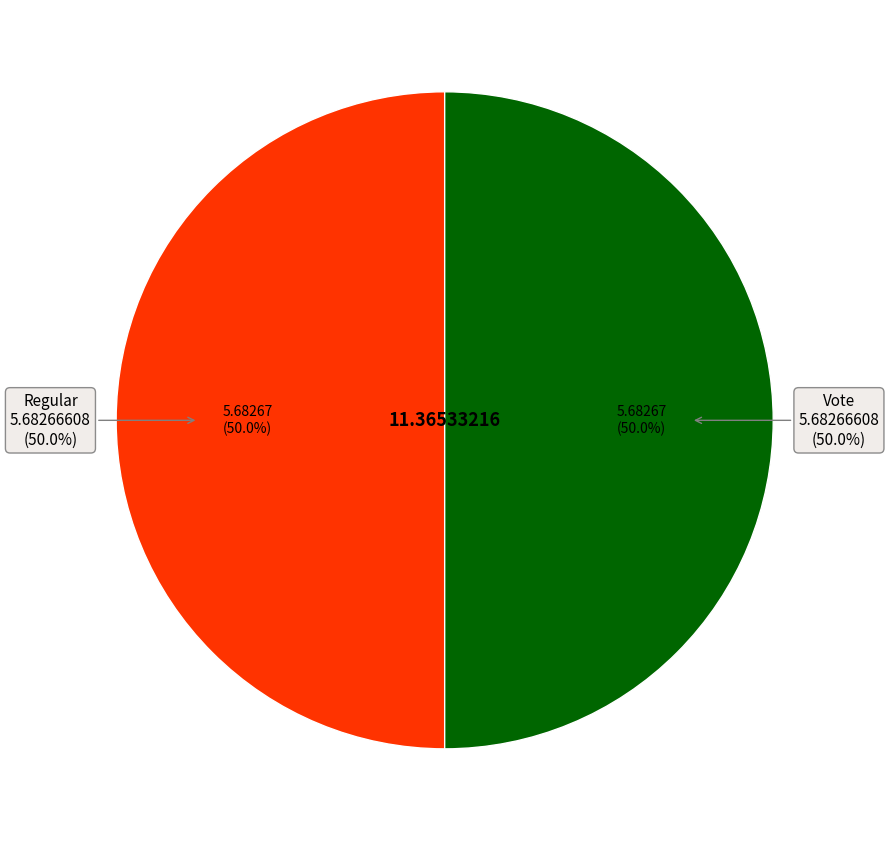

Rank the categories by value from highest to lowest.

Vote (io_index=3), Regular (io_index=0)